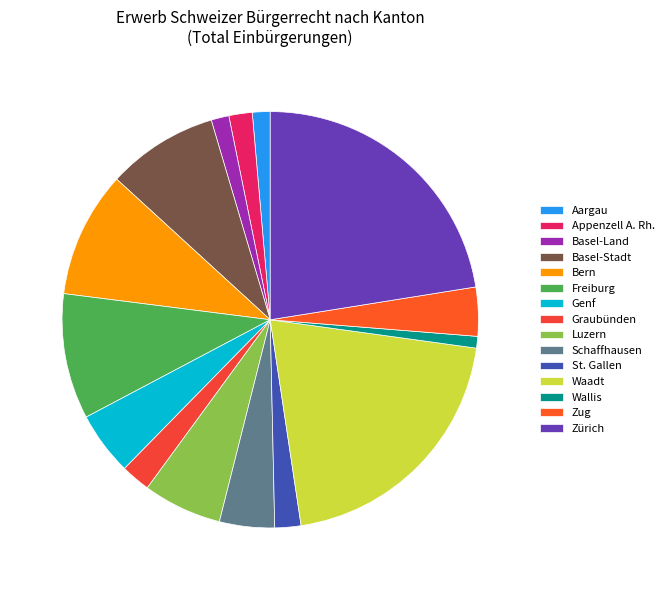

How many segments does this pie chart have?

15